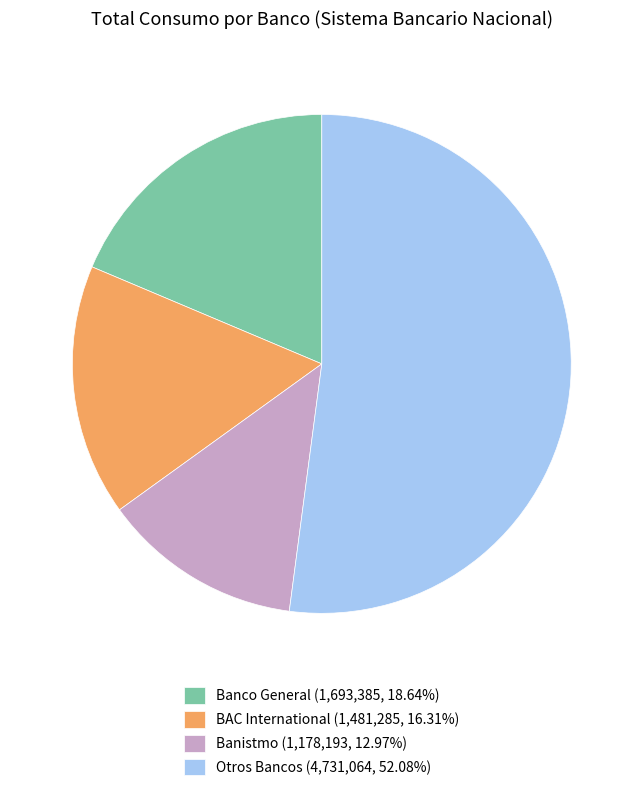

Is there any slice that represents more than half of the pie?

Yes